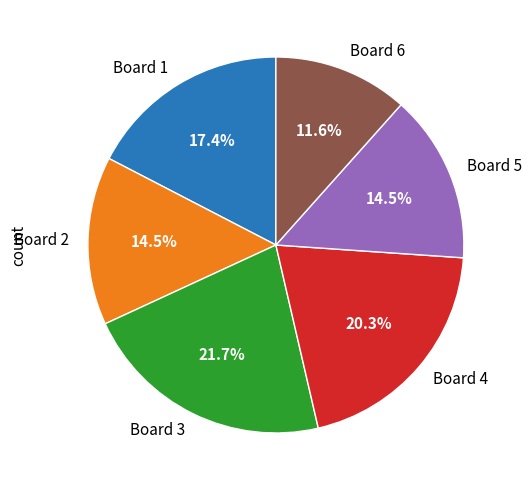

What is the ratio of the value at Board 6 to the value at Board 1?

0.7